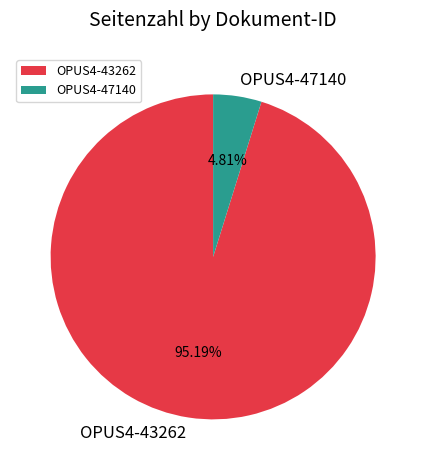

What is the ratio of the value at OPUS4-43262 to the value at OPUS4-47140?

19.8